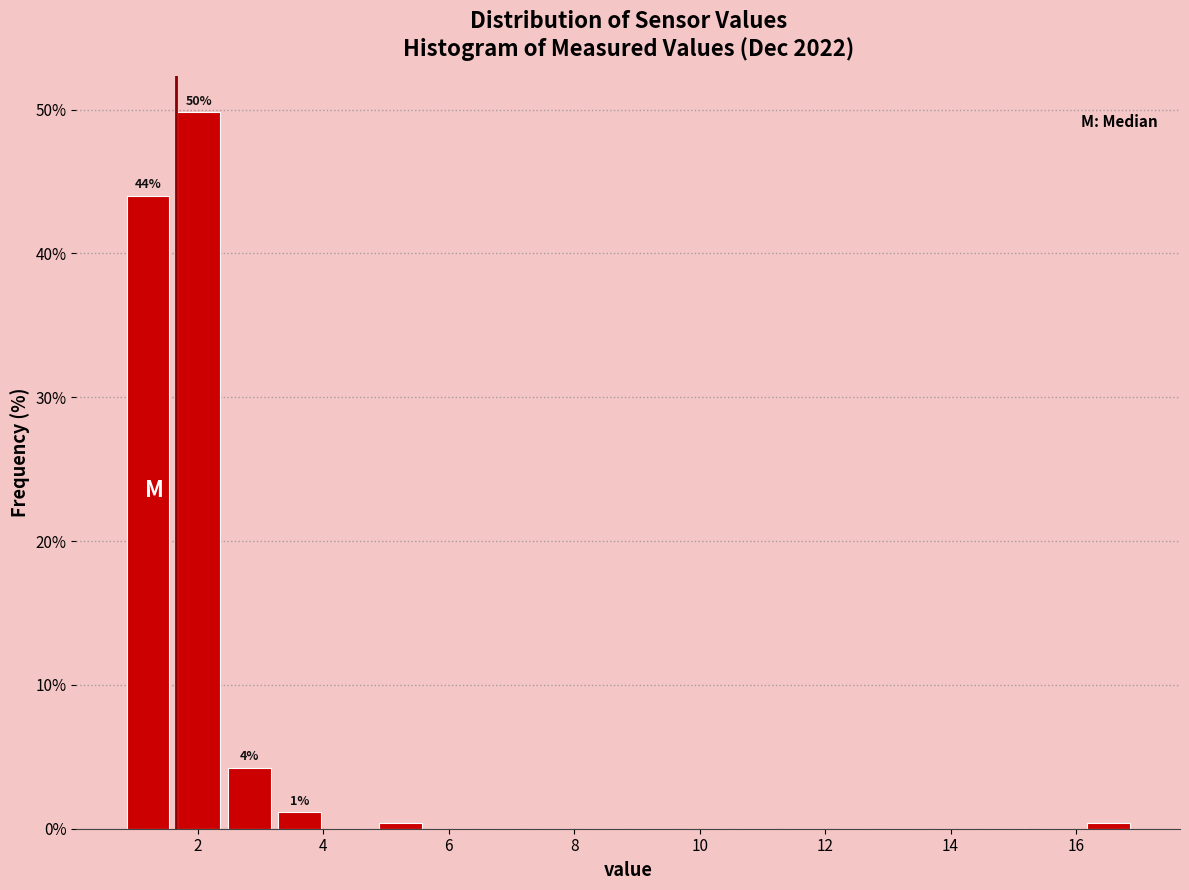

Which range on the x-axis has the tallest bar?

1.6 to 2.4